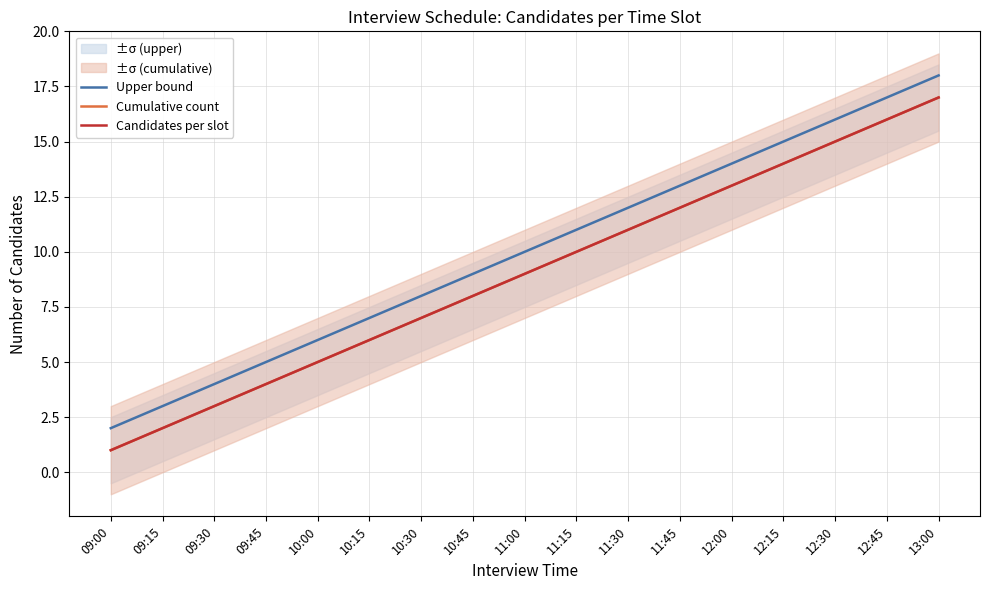

Between 09:15 and 11:30, which is larger?

11:30